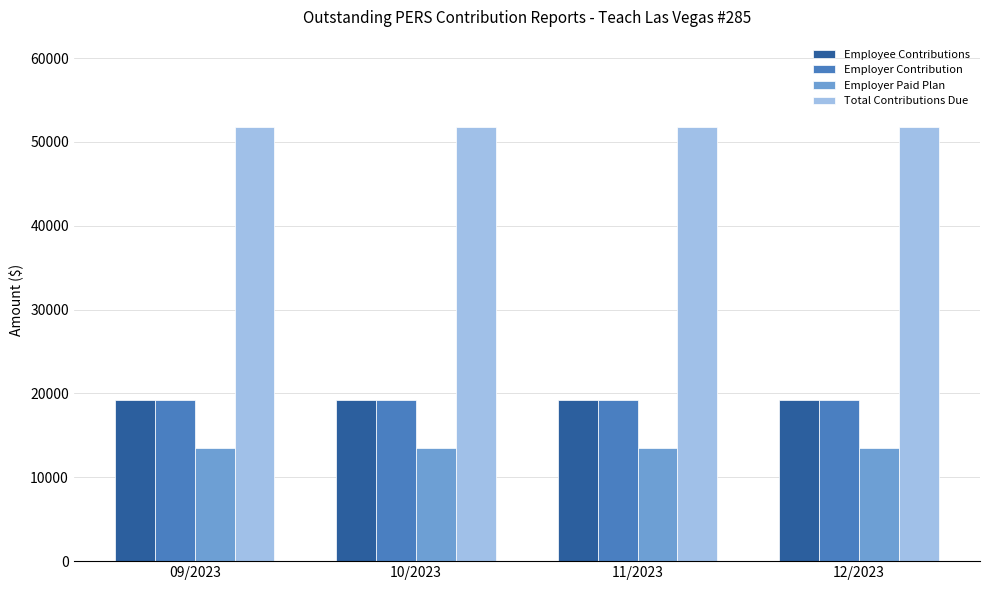

At how many categories does at least one series exceed 16957?

4